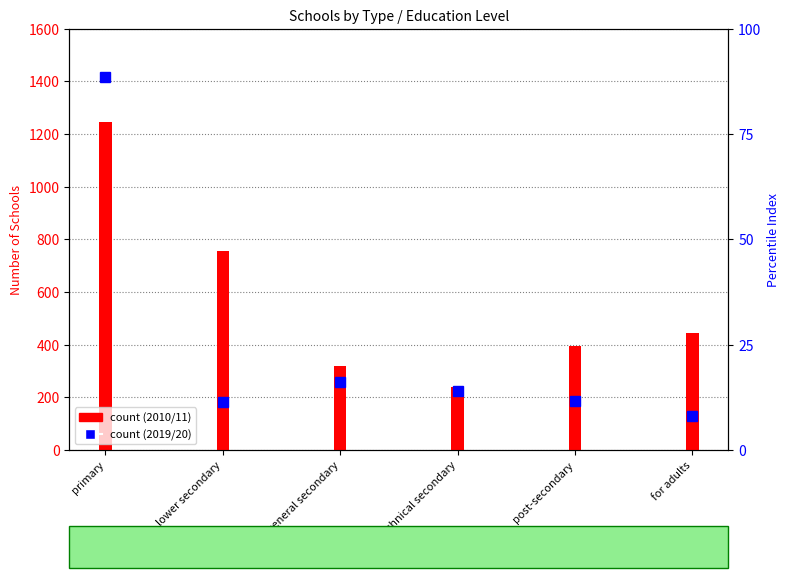

At which label is the value closest to 743?

lower secondary